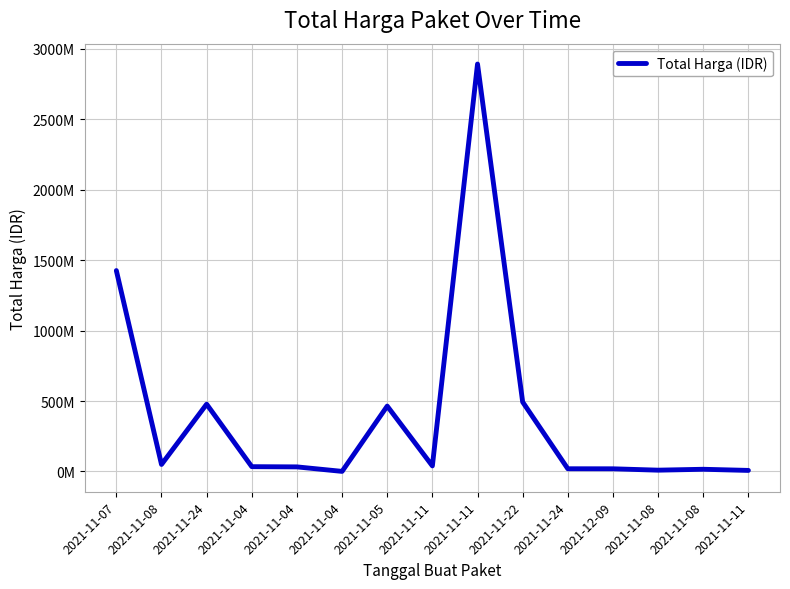

True or false: the data shows 9180000 at 2021-11-08.

True